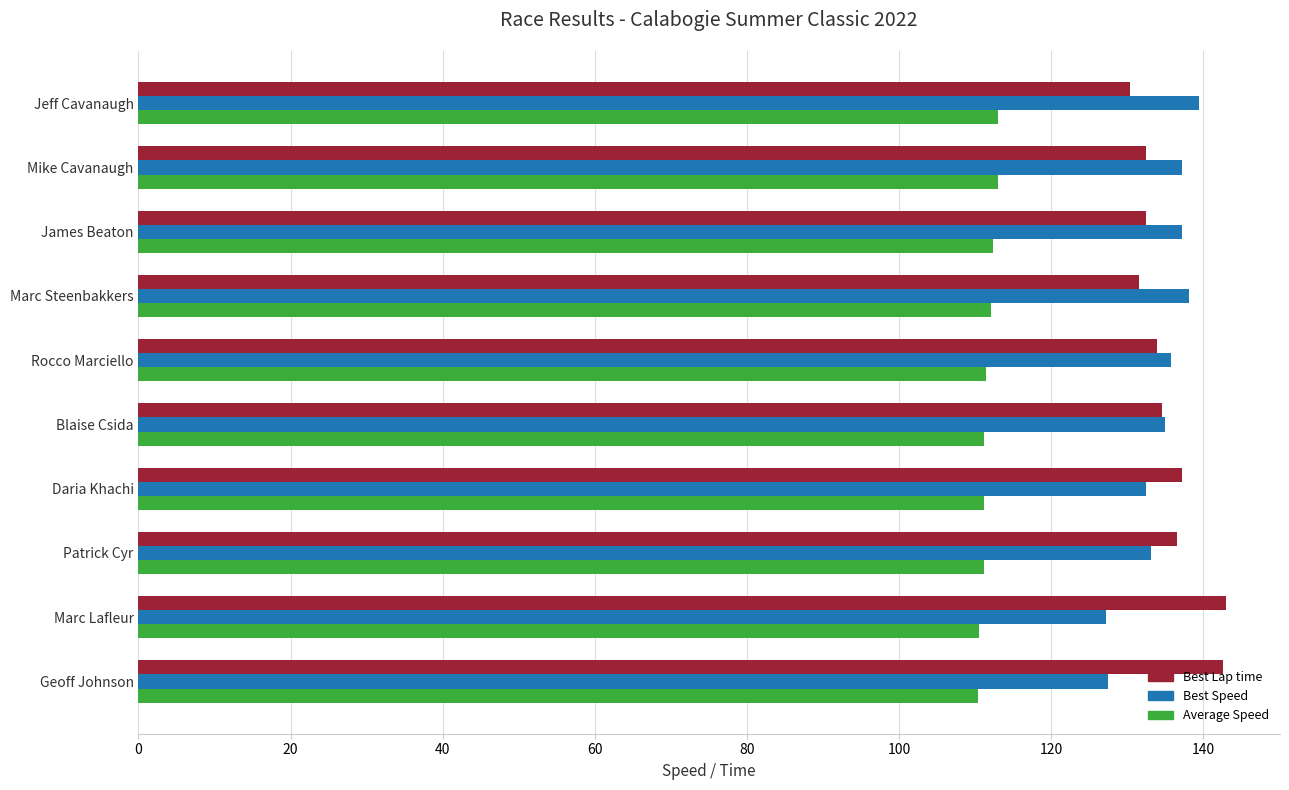

How many data points does each series have?

10